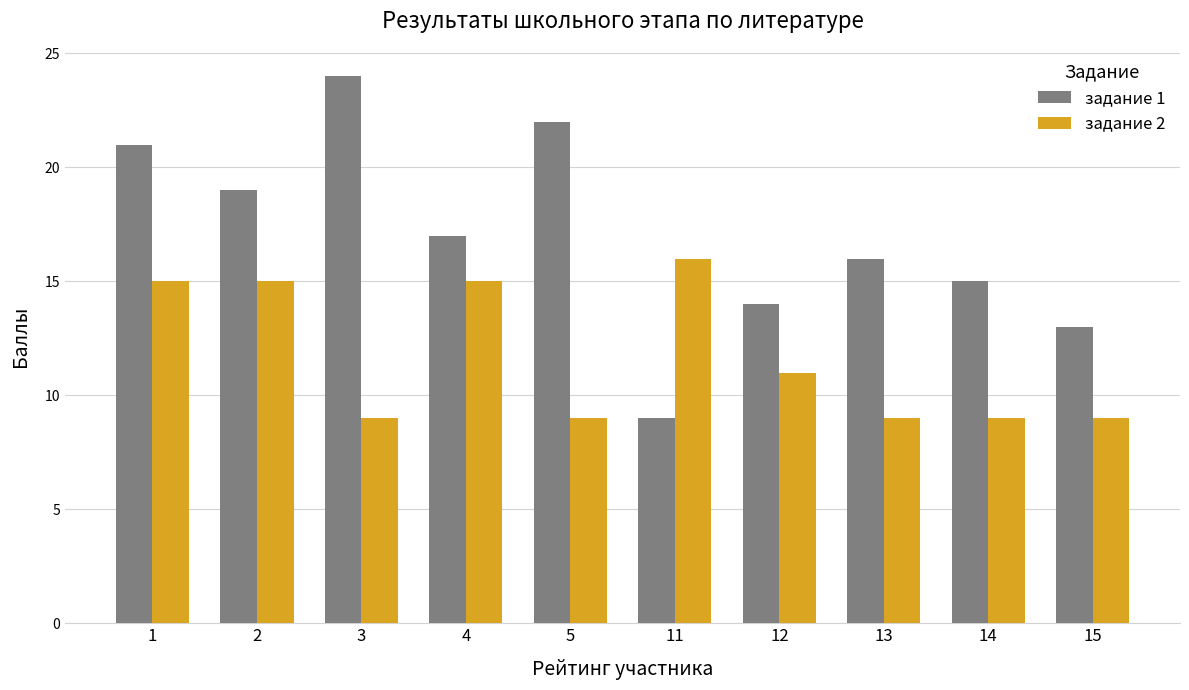

What are all the series names shown in the legend?

задание 1, задание 2